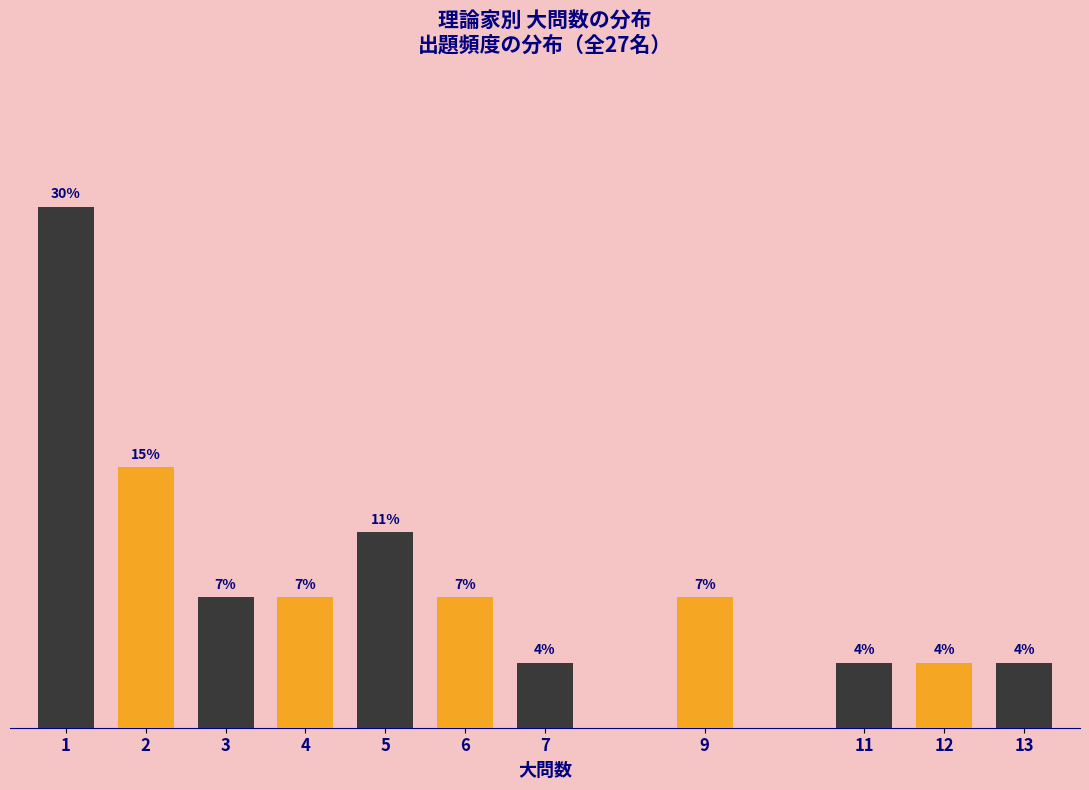

Does the chart contain any negative values?

No